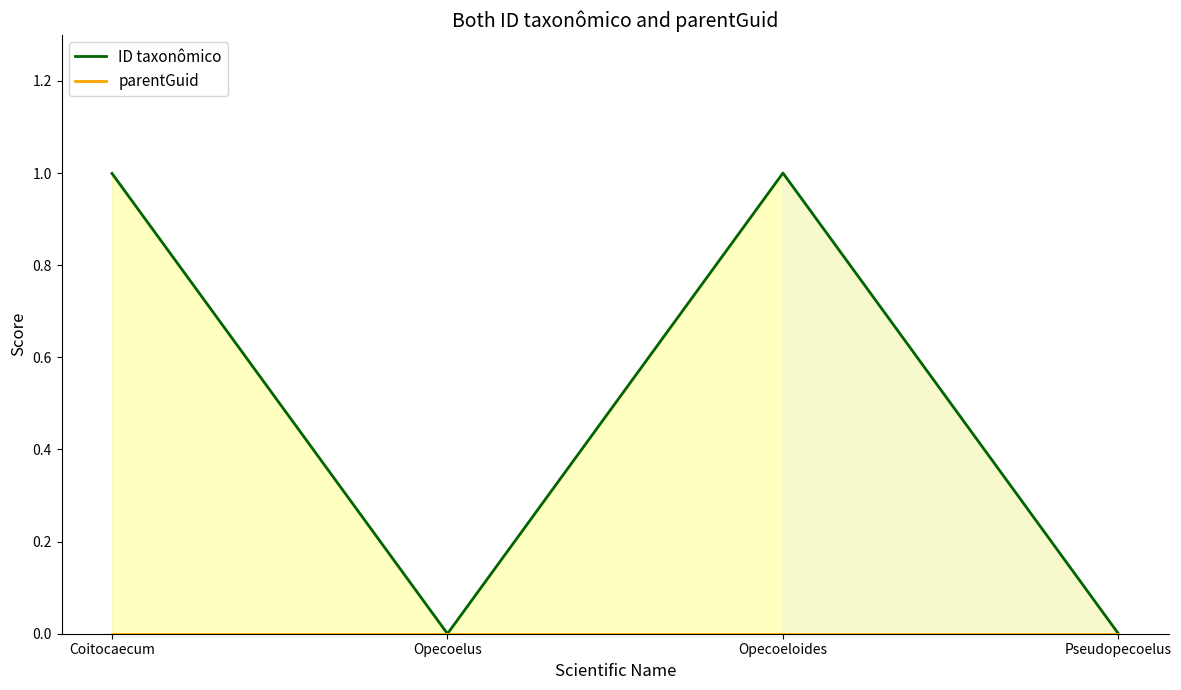

True or false: parentGuid has more than 2 interior local peaks.

False